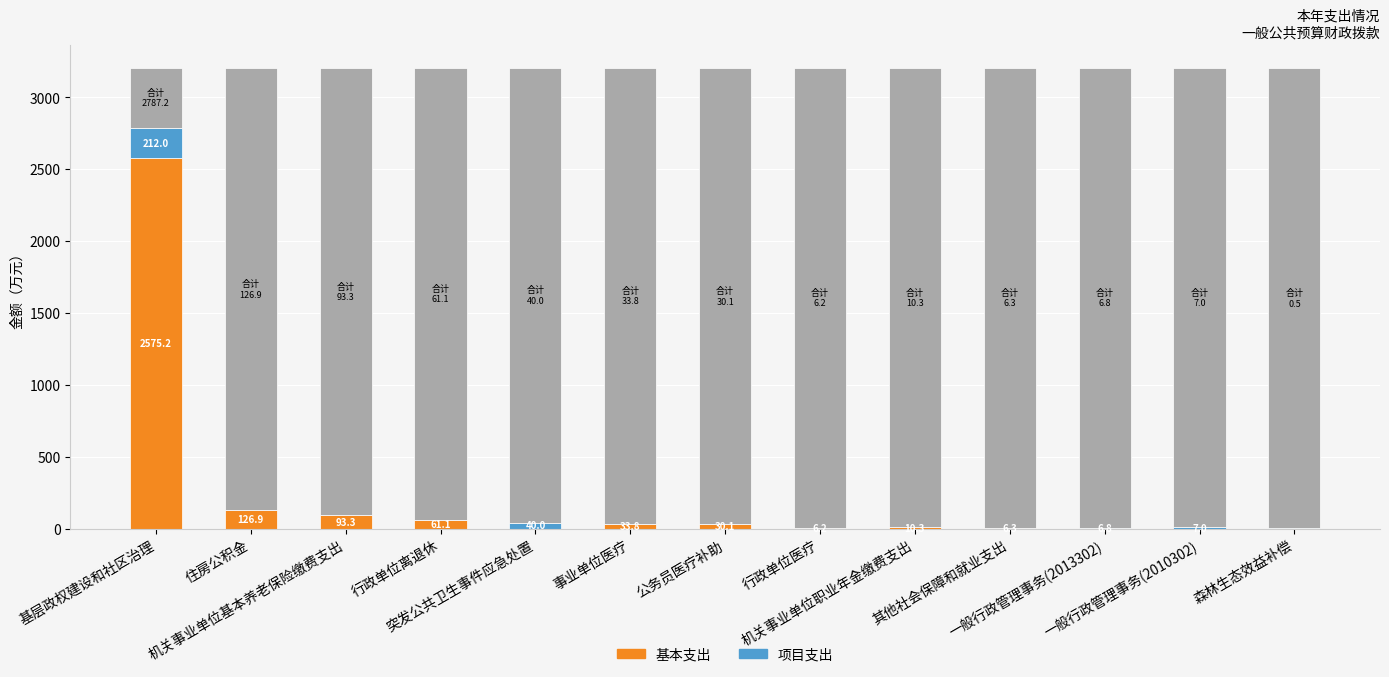

Which has a higher value, 一般行政管理事务(2010302) or 行政单位离退休?

行政单位离退休